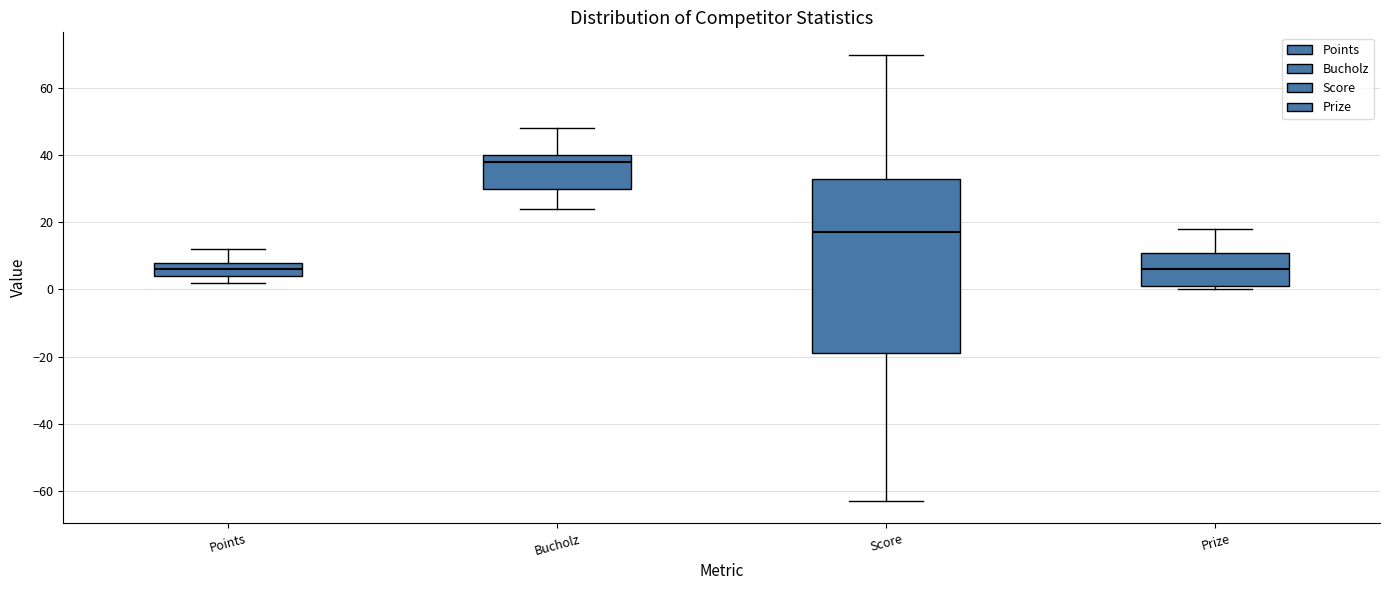

Reading left to right, transcribe this box plot: for each box, give where its median line is, the range the box spans, and where its two whiskers end, as read against the y-axis. The values are not printed on the chart, so give them approximately, as read against the axis.

Points: median 6, box 4 to 8, whiskers 2 to 12
Bucholz: median 38, box 30 to 40, whiskers 24 to 48
Score: median 18, box -18 to 34, whiskers -62 to 70
Prize: median 6, box 2 to 12, whiskers 0 to 18